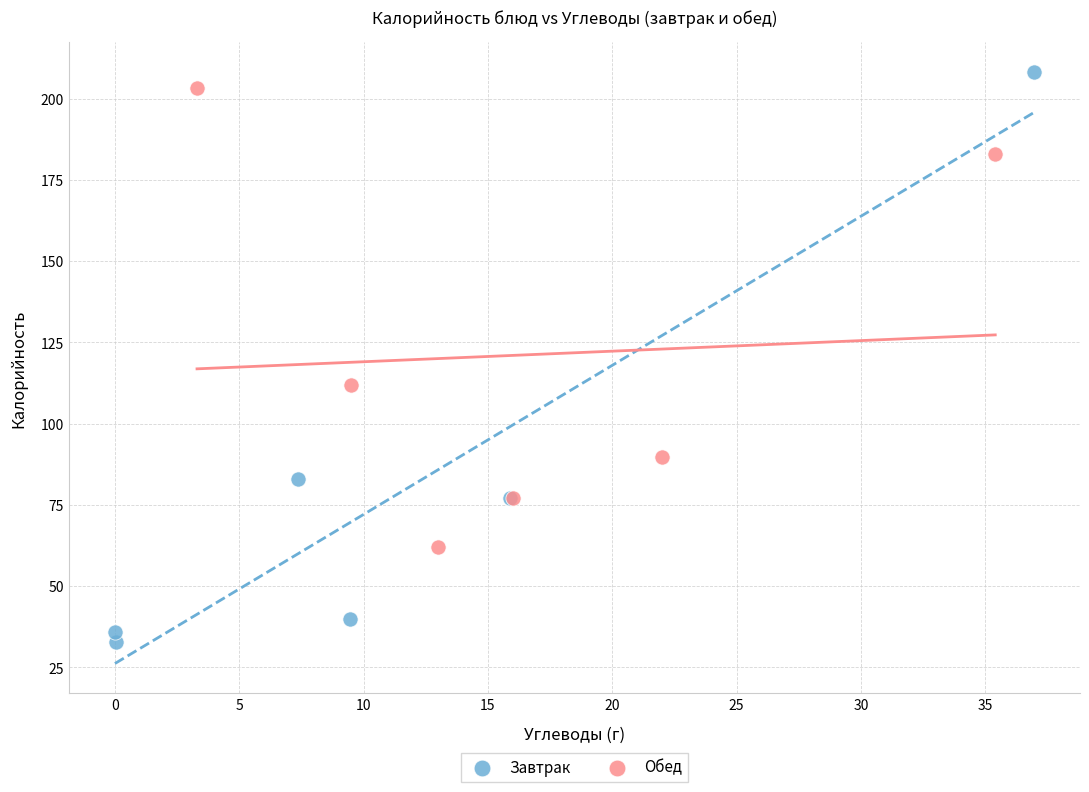

Which series reaches the minimum Y coordinate?

Завтрак